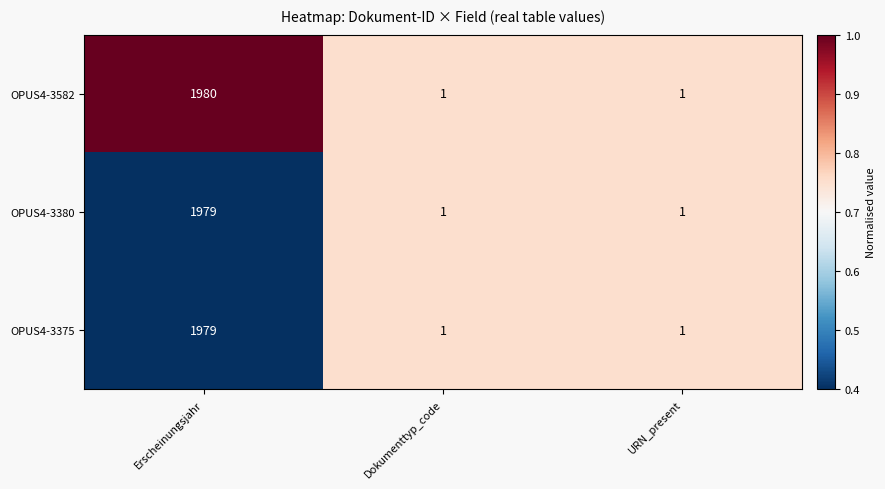

Which label corresponds to the largest value in the chart?

Erscheinungsjahr